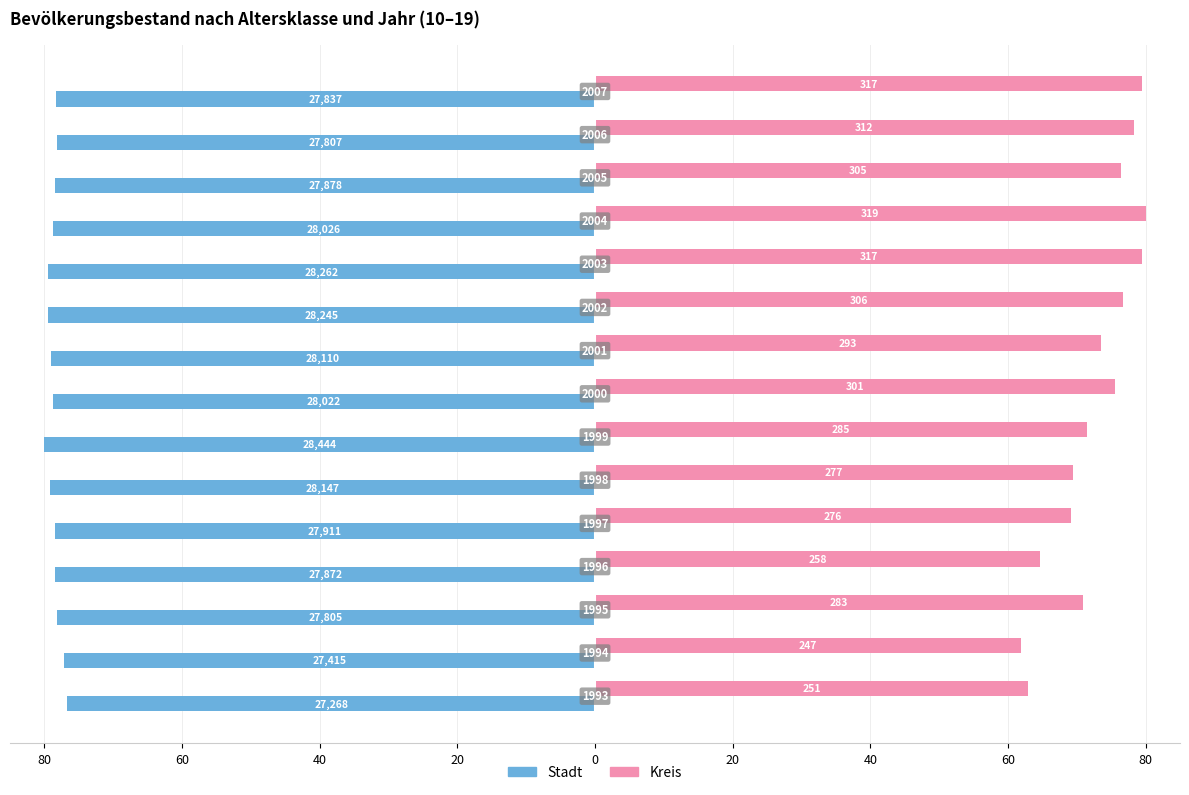

What are all the series names shown in the legend?

Stadt, Kreis